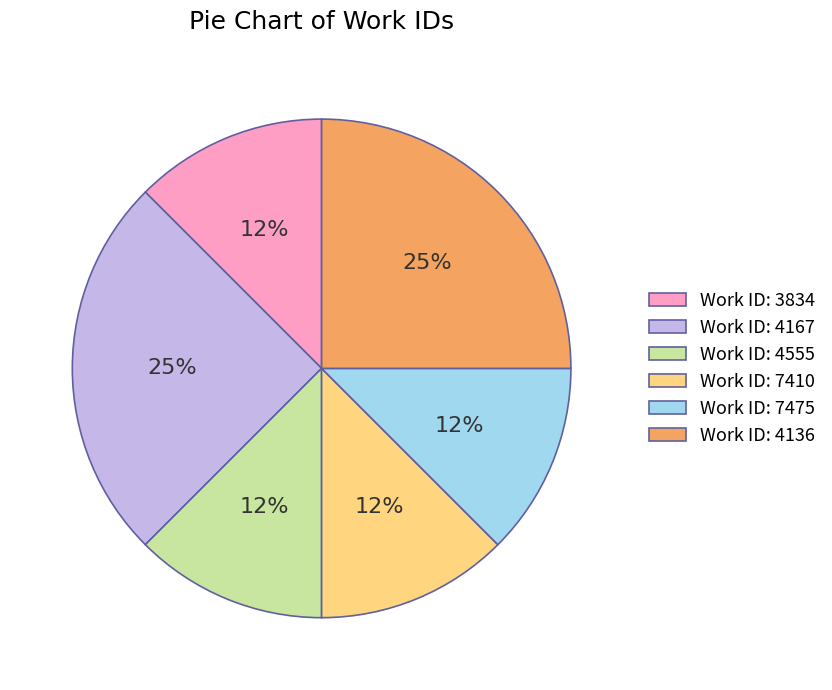

Is it true that Work ID: 4167 is 25% of the pie?

True